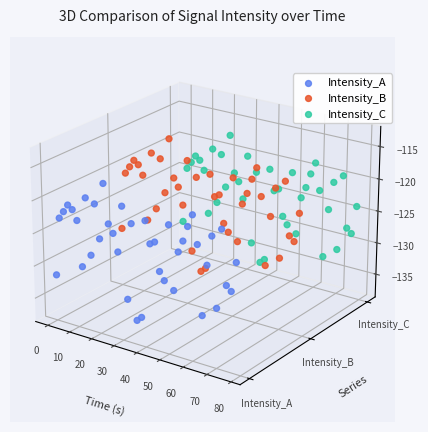

Which series contains the highest Y value?

Intensity_C